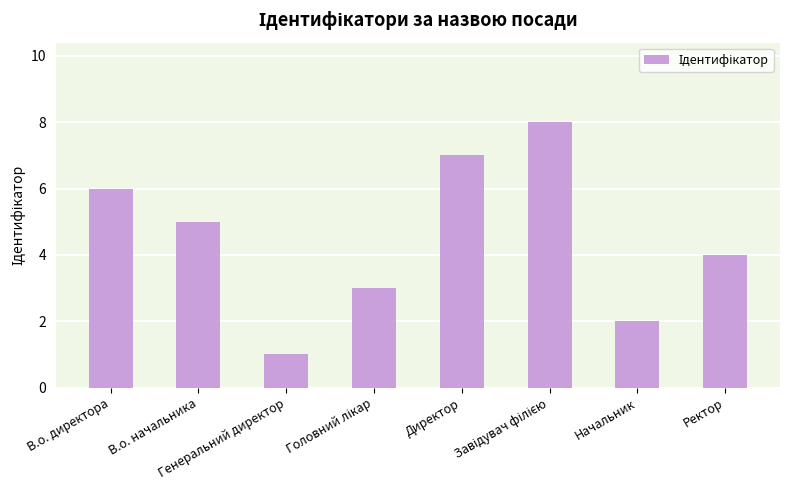

What is the maximum value shown in the chart?

8